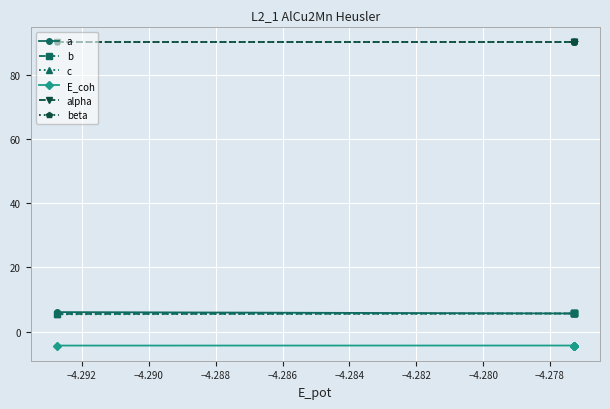

Does the chart display data point markers on the line(s)?

Yes